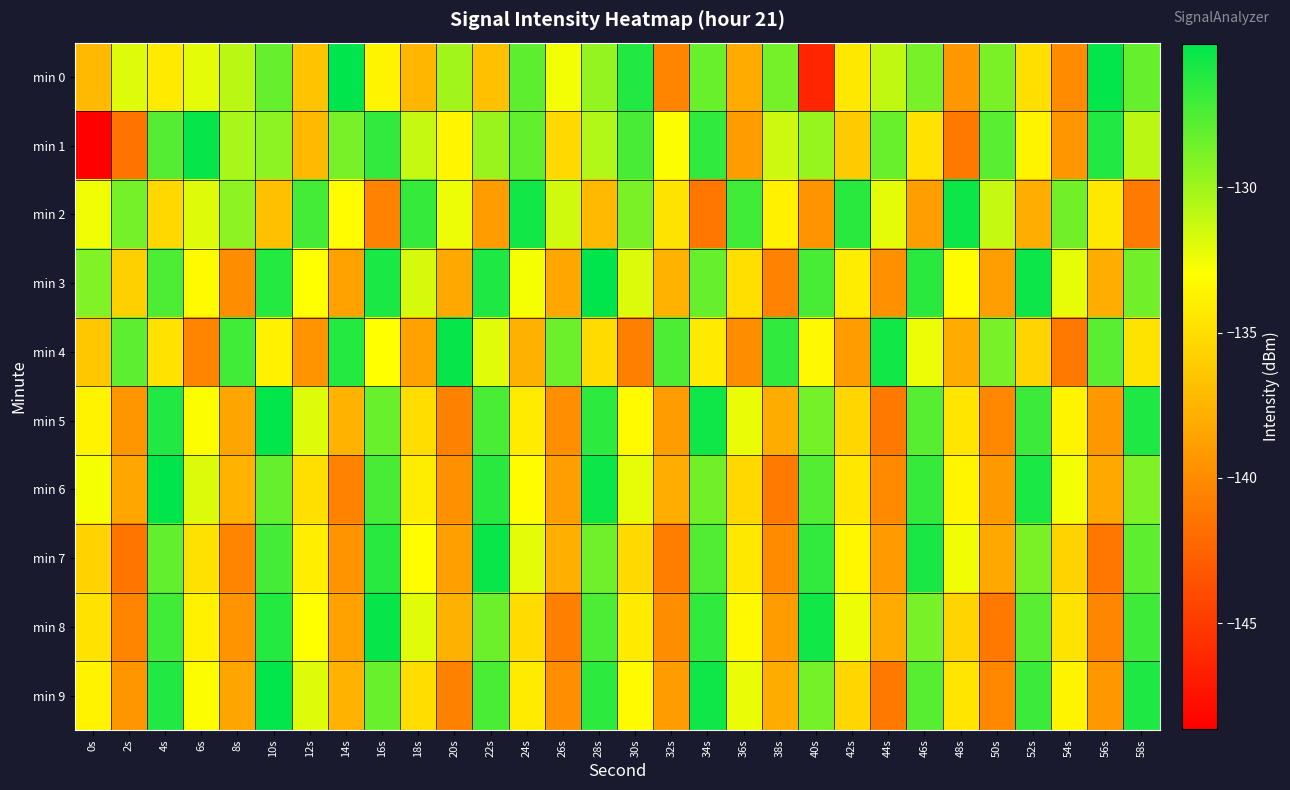

What is the difference between the highest and lowest values at 32s?

13.4